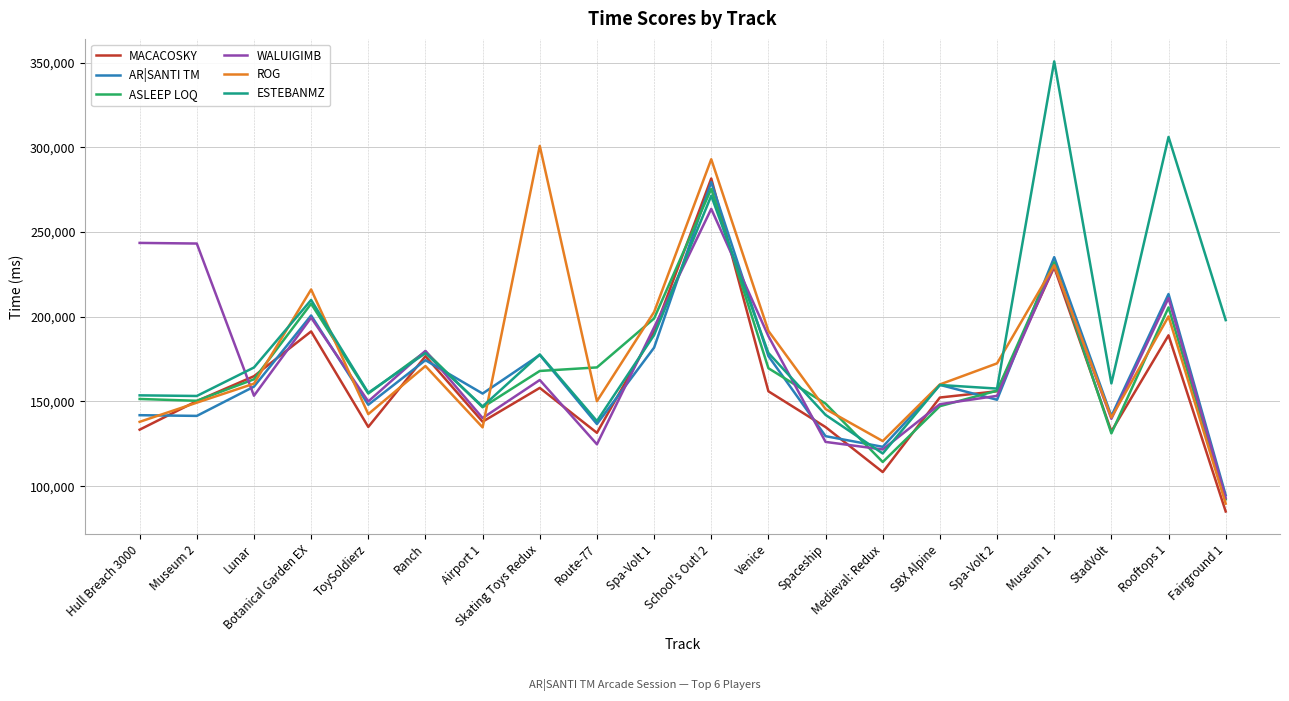

What is the greatest value displayed?

350789